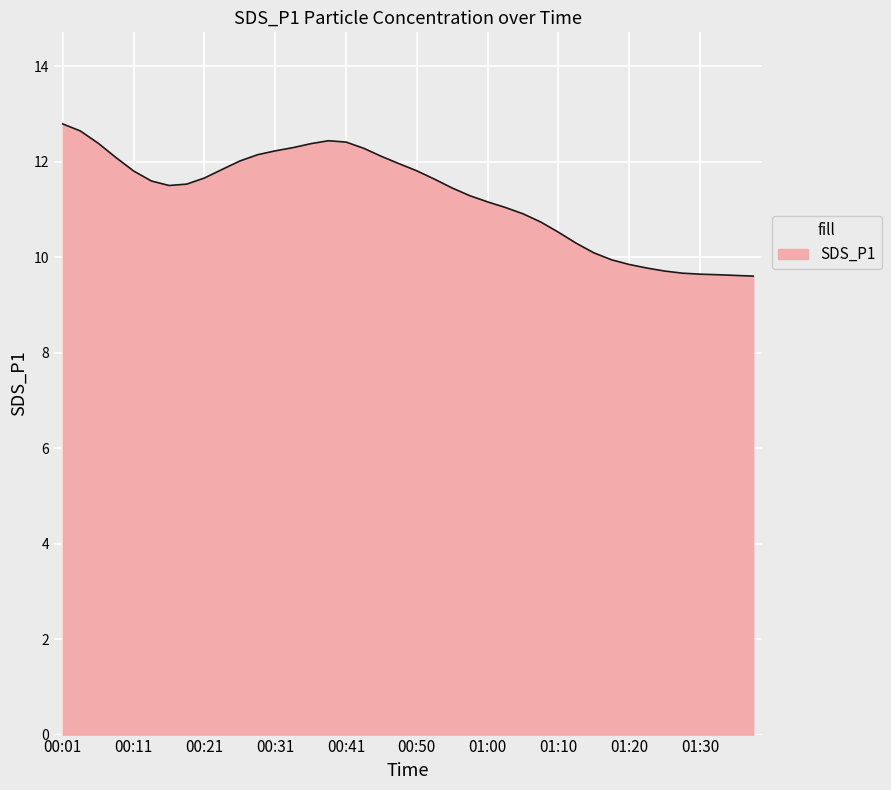

What is the difference between the maximum and minimum values?

3.2